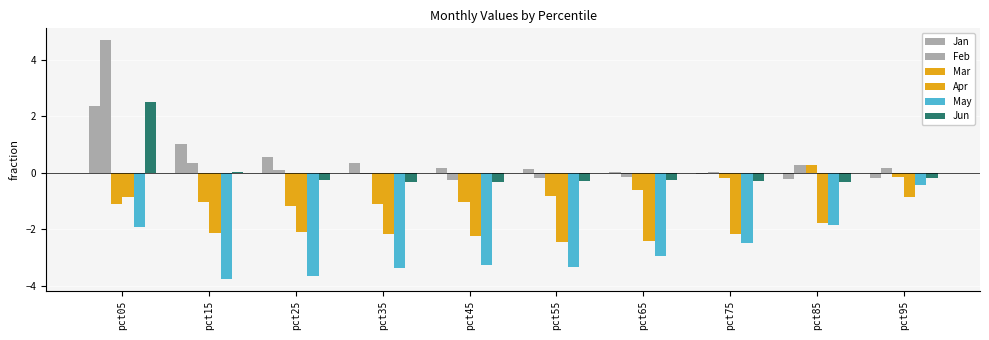

What is the sum of the May values at pct95 and pct85?

-2.3